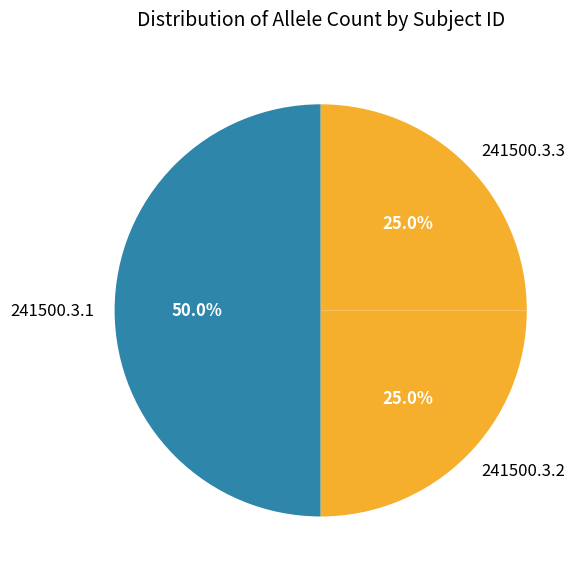

True or false: 241500.3.2 accounts for 25% of the total.

True